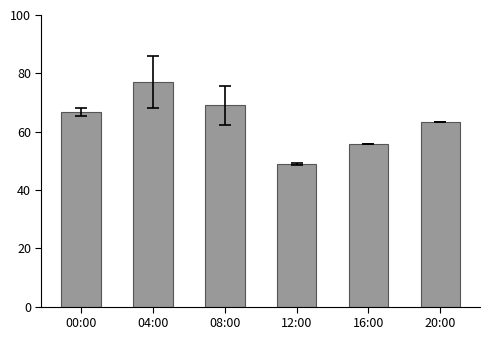

Is it true that the value at 12:00 is 49.0?

True